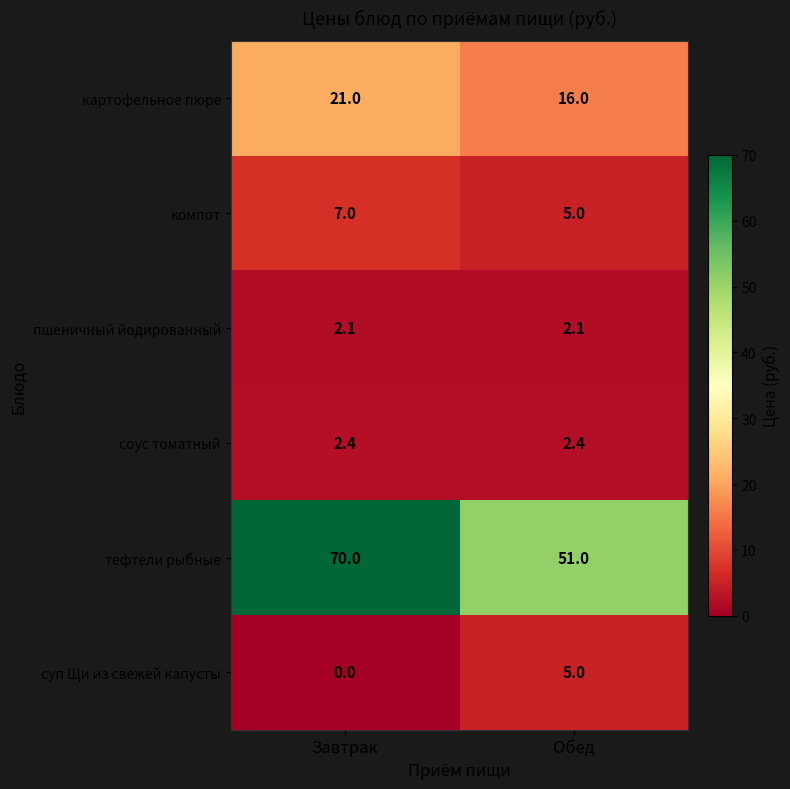

Which series has the largest total across all categories?

тефтели рыбные